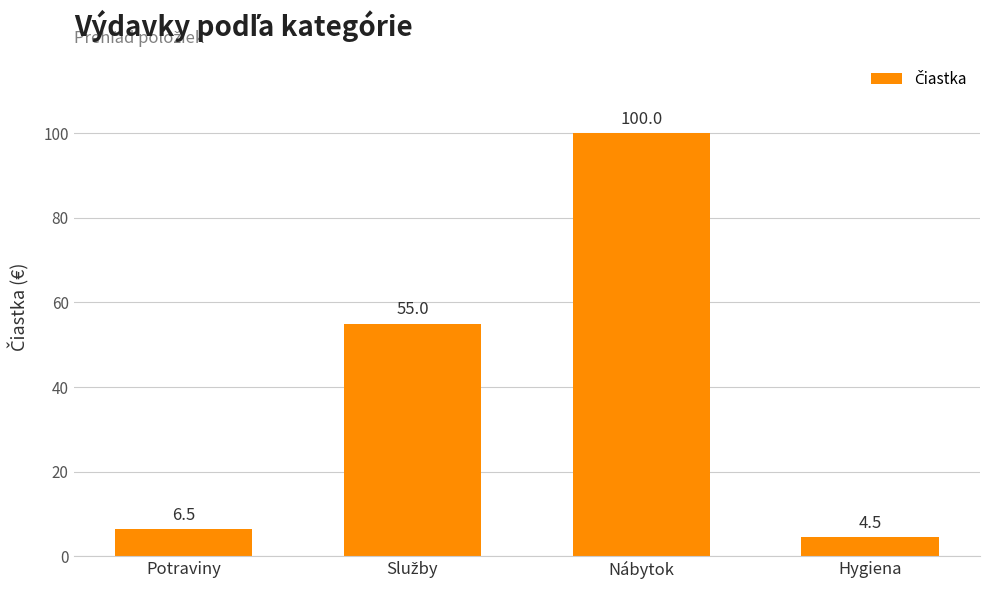

Reading right to left, what are all the values shown in this chart?

4.5	100.0	55.0	6.5